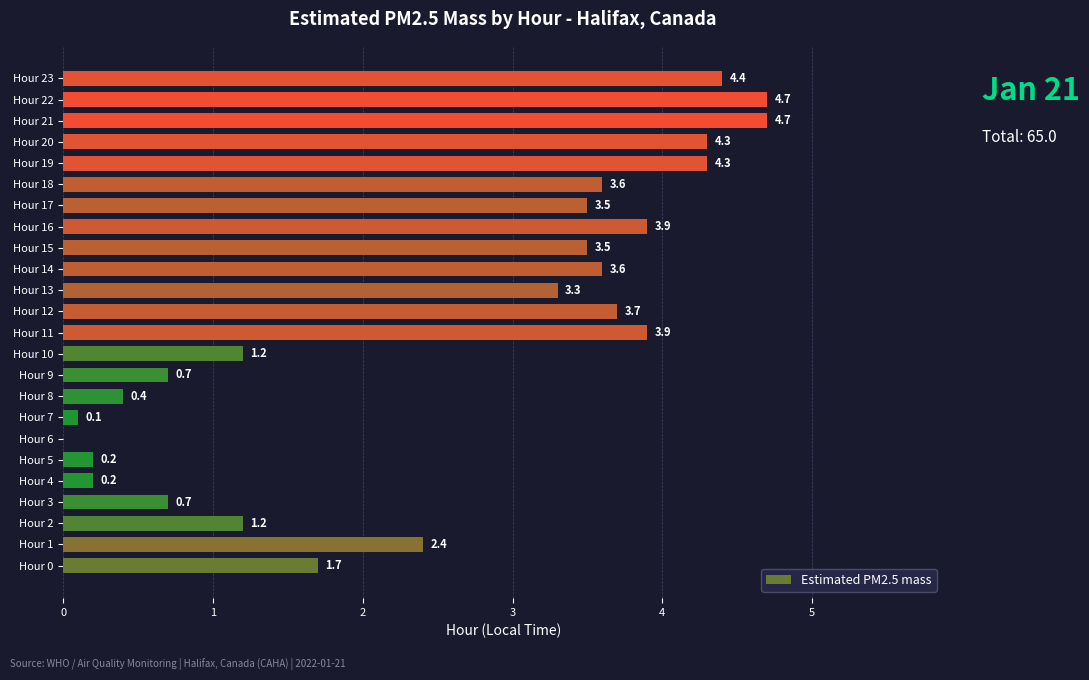

How many positive values are there?

23